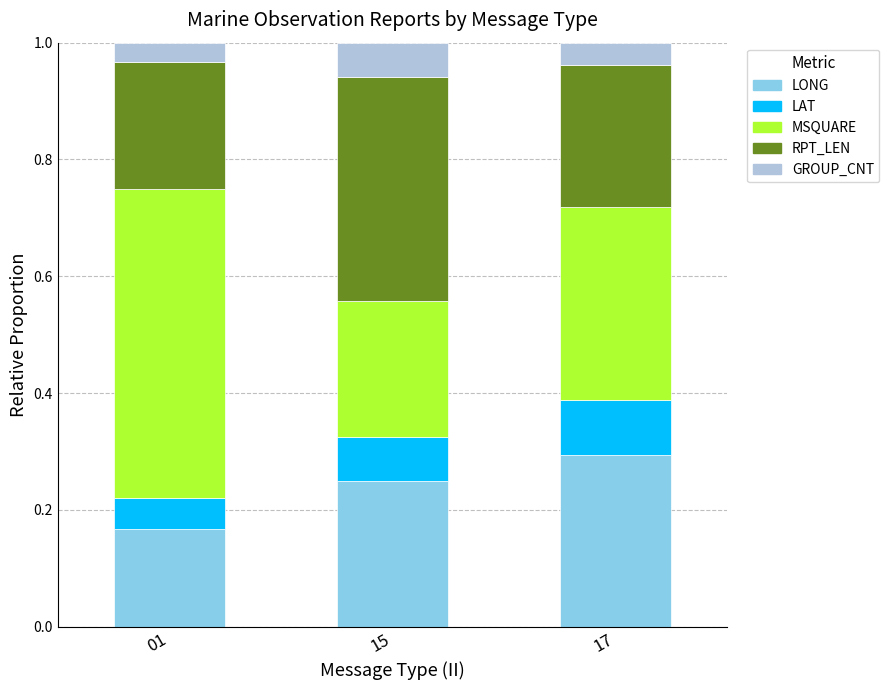

Which category has the highest value in the LONG series?

17